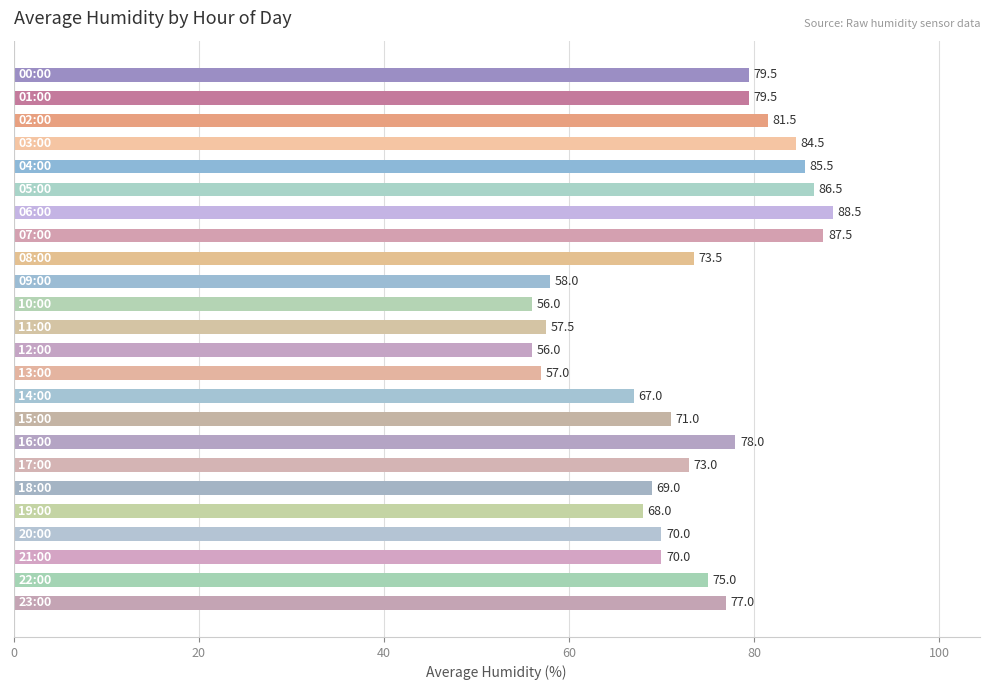

What is the average value?

72.9